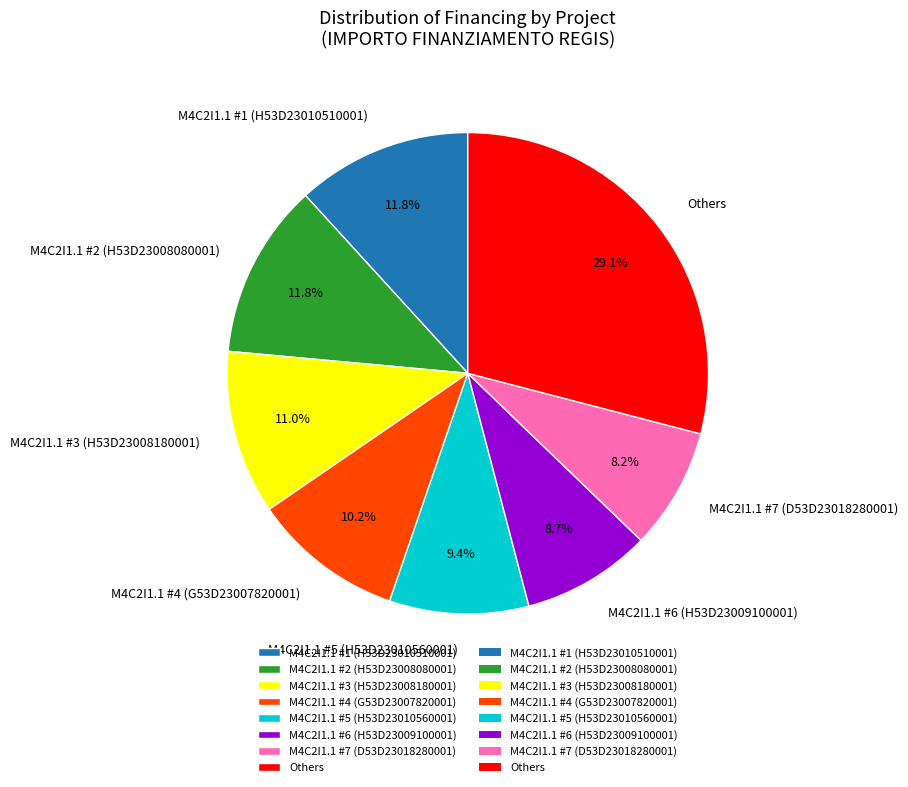

Approximately how many times larger is the value at M4C2I1.1 #4 (G53D23007820001) compared to M4C2I1.1 #6 (H53D23009100001)?

1.2